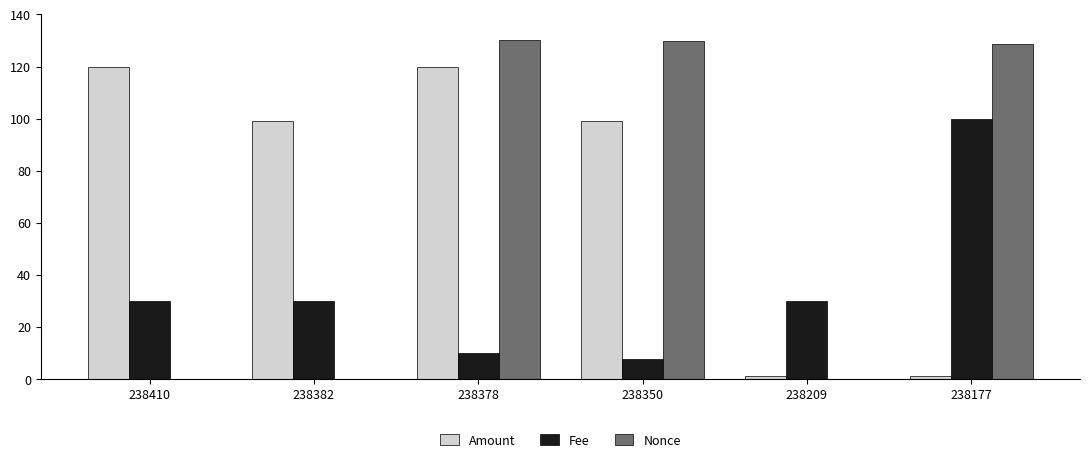

At which category is the sum across all series the highest?

238378